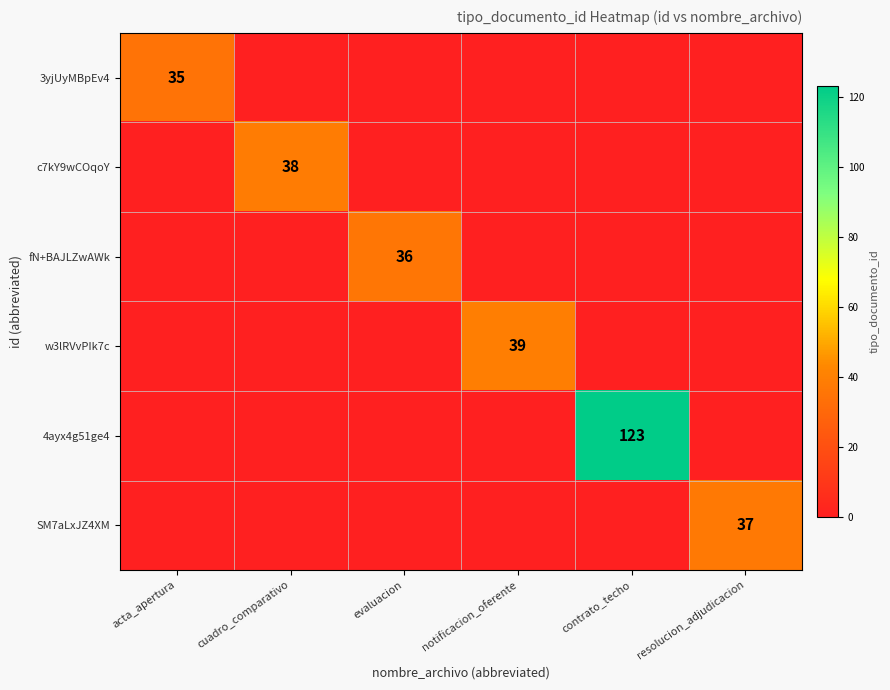

What is the difference between the highest and lowest values at acta_apertura?

35